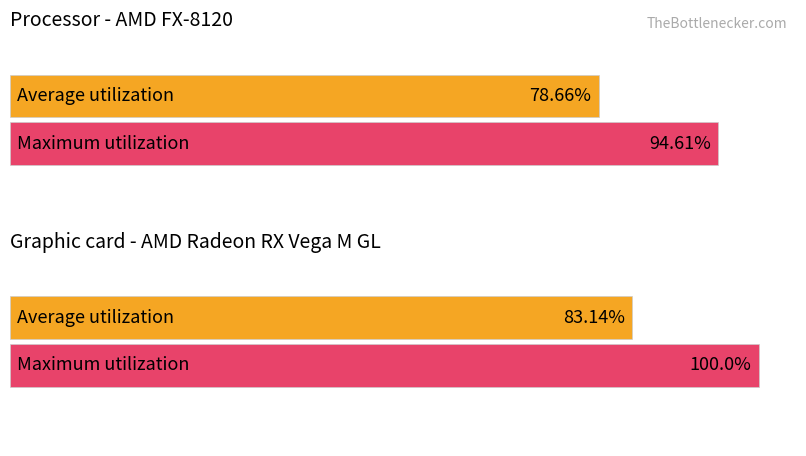

Rank the series by their maximum value, from highest to lowest.

Maximum utilization, Average utilization